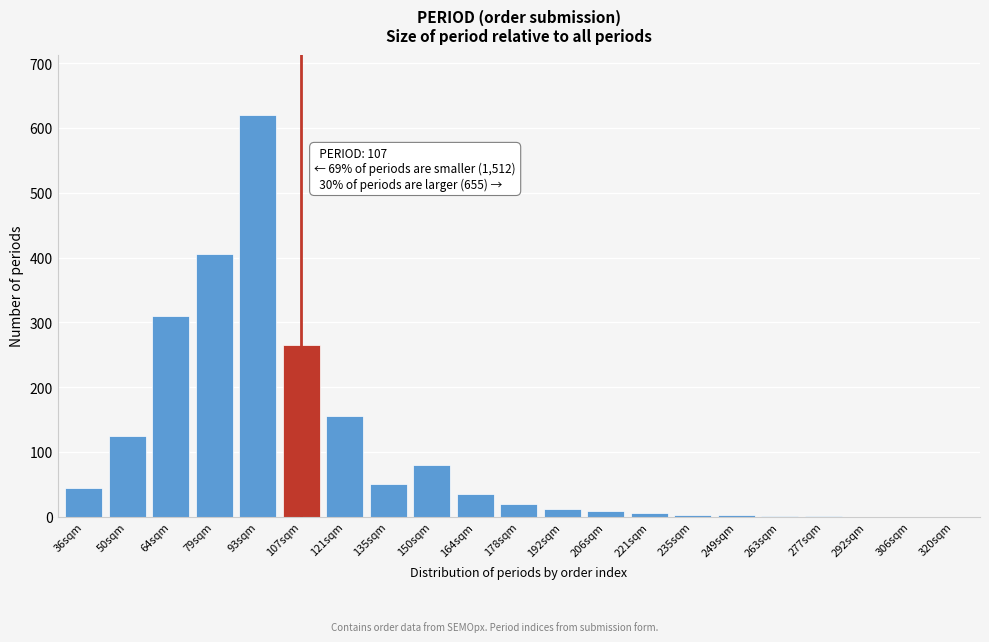

What is the change in value from 64sqm to 164sqm?

-275